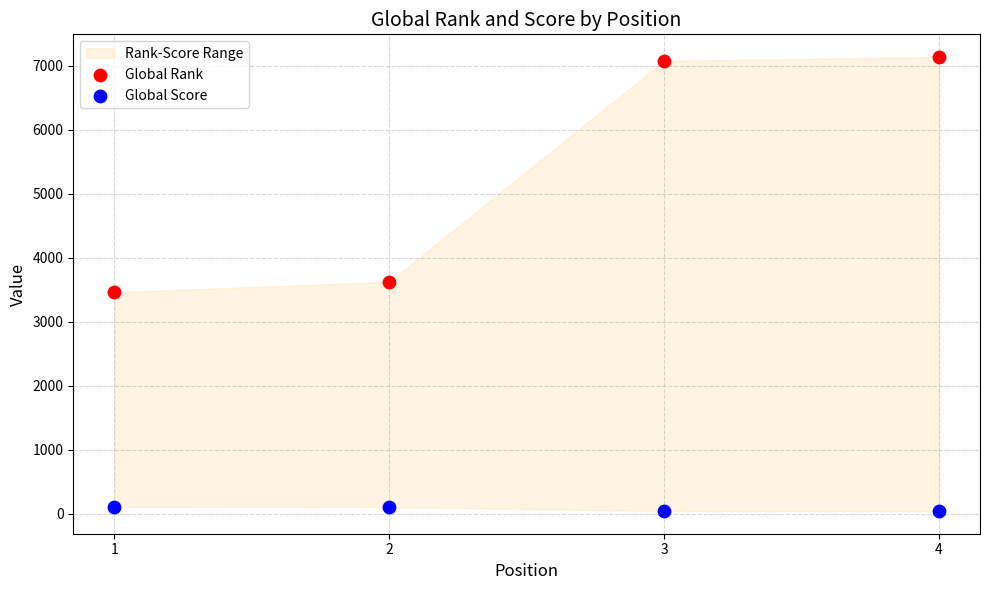

Which series contains the highest Y value?

Global Rank